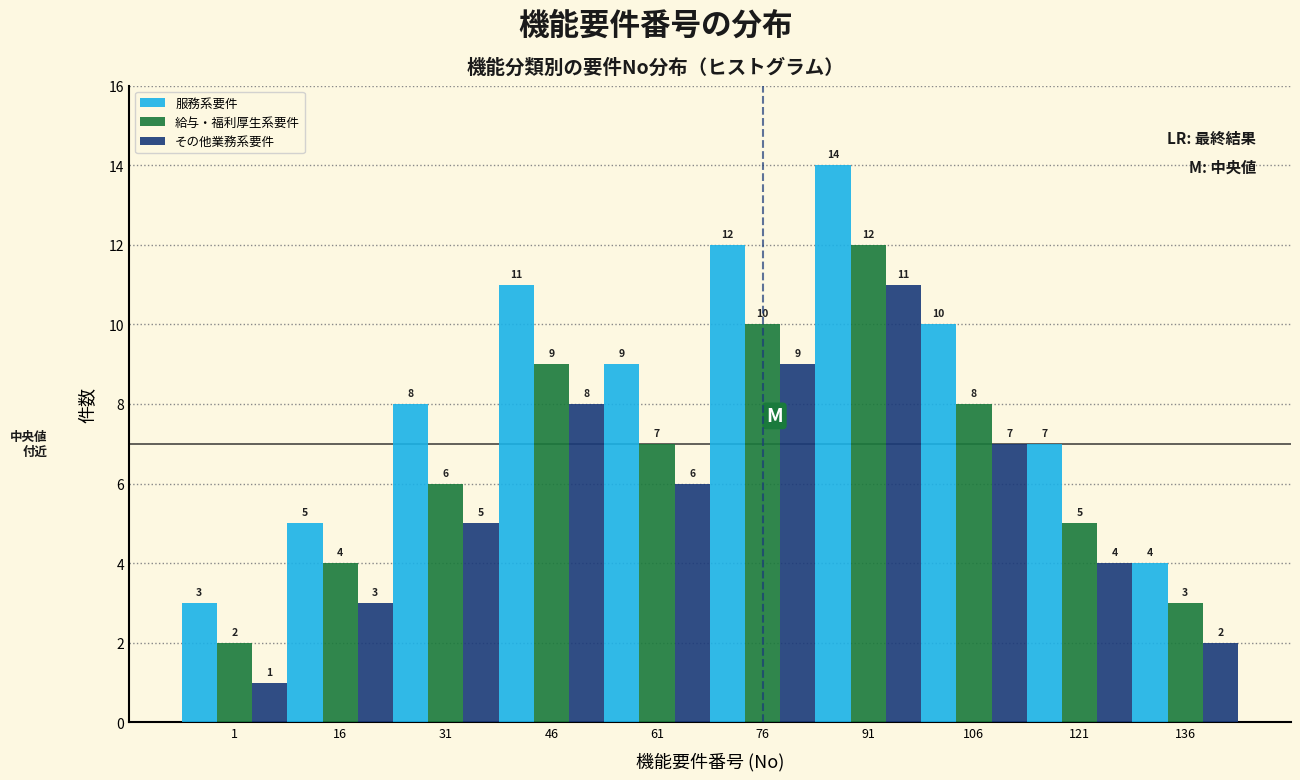

Reading left to right, list all the values displayed in this chart.

服務系要件: 3	5	8	11	9	12	14	10	7	4
給与・福利厚生系要件: 2	4	6	9	7	10	12	8	5	3
その他業務系要件: 1	3	5	8	6	9	11	7	4	2